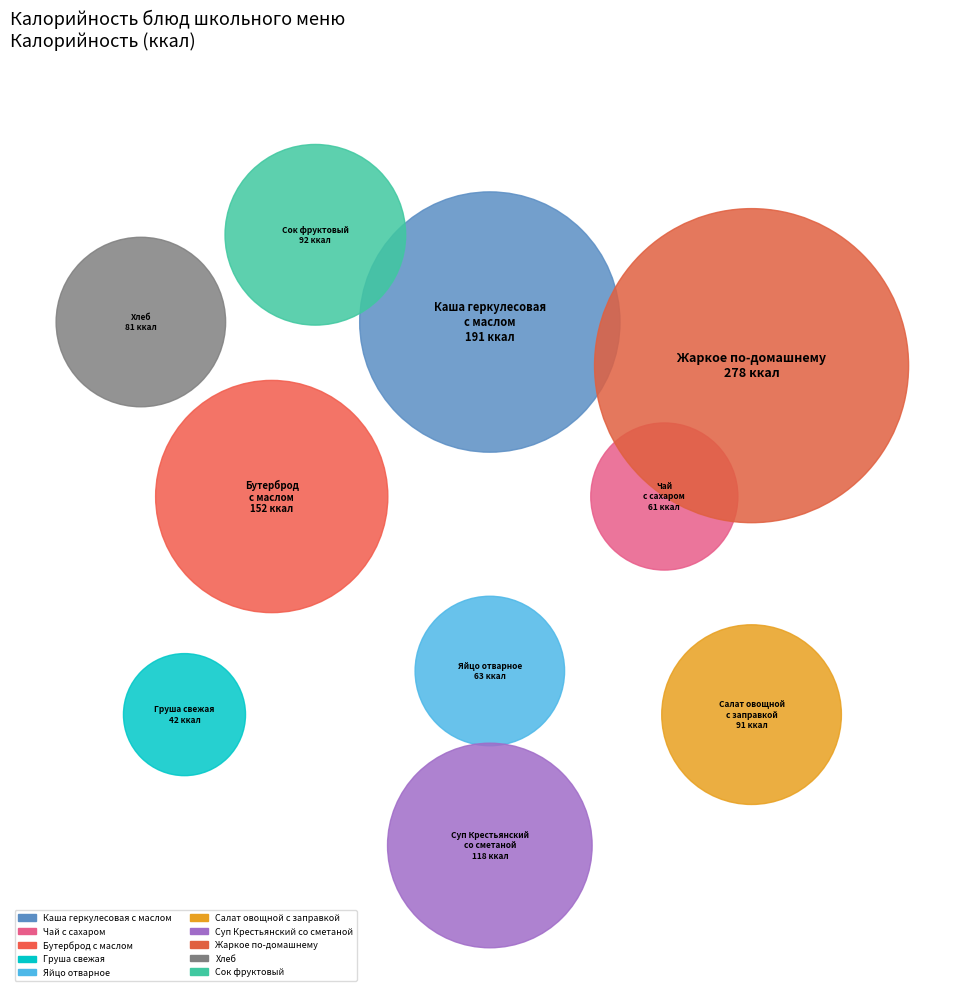

Which category has the smallest portion of the pie?

Груша свежая